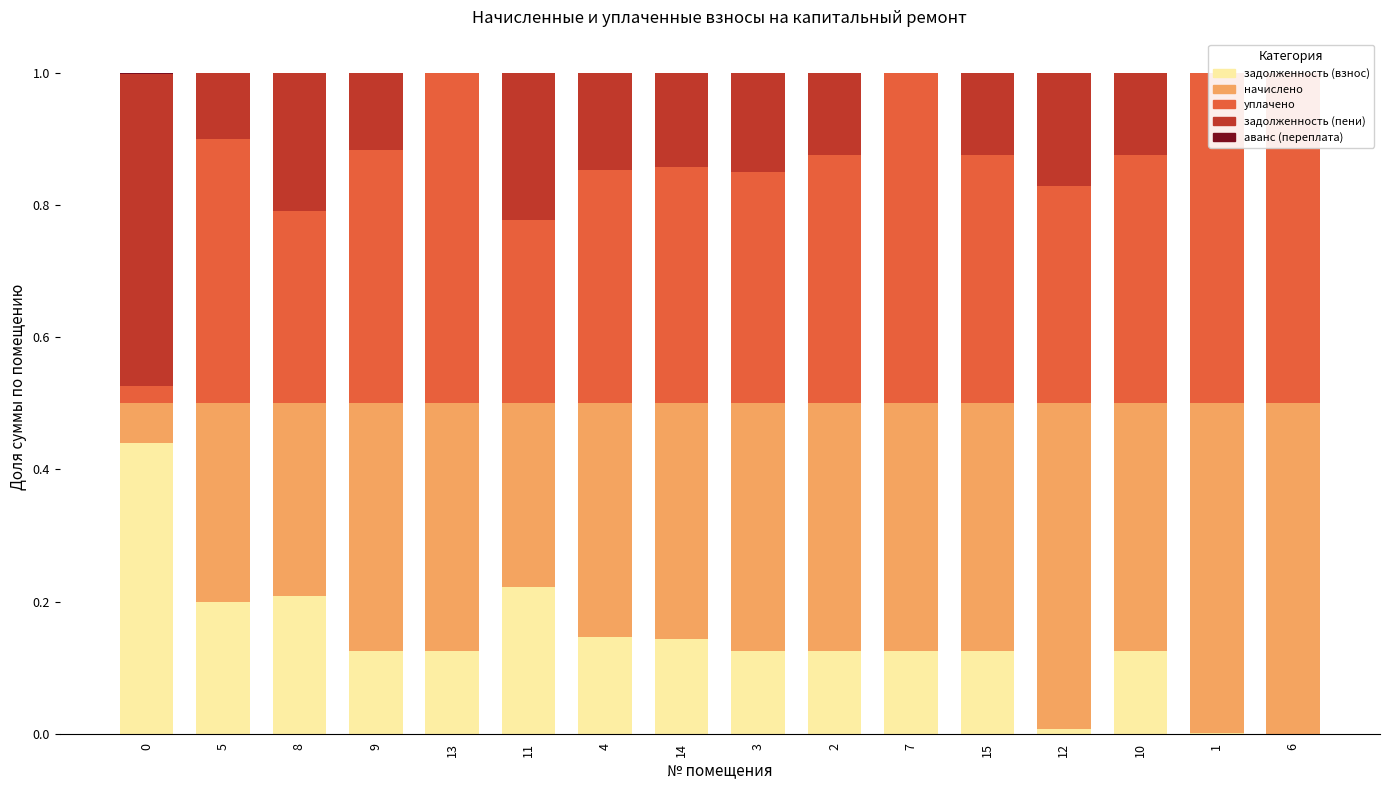

At 0, list the series in order from largest to smallest.

задолженность (пени), задолженность (взнос), начислено, уплачено, аванс (переплата)